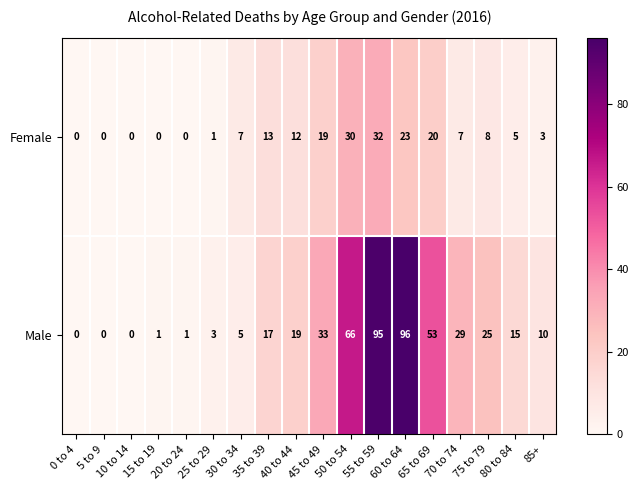

Which series changed the most between 20 to 24 and 50 to 54?

Male